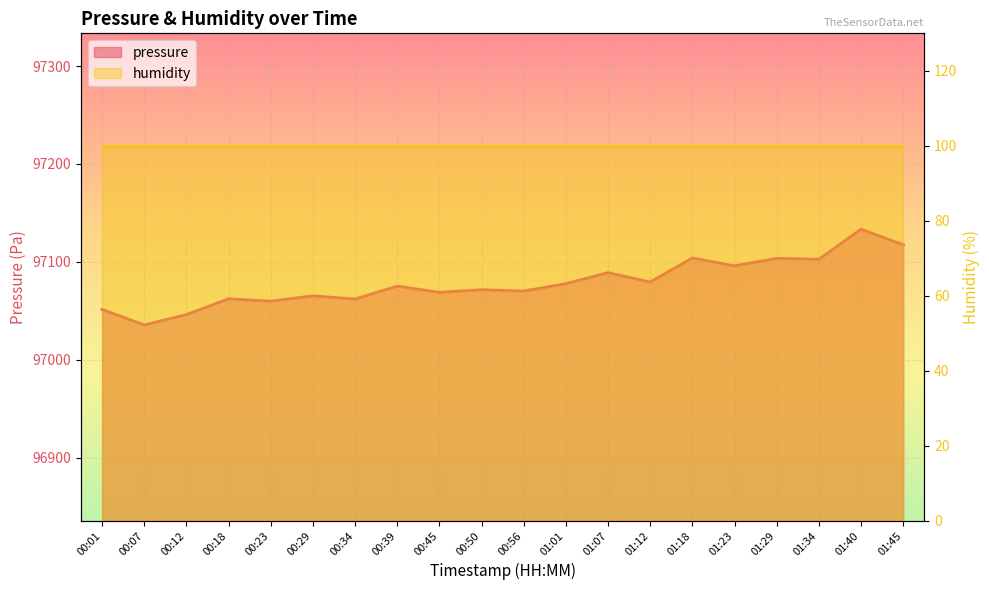

Reading left to right, extract all data points from this chart.

97051.4	97035.5	97046.1	97062.3	97059.9	97065.3	97062.0	97075.2	97068.9	97071.6	97070.2	97077.8	97089.0	97079.5	97104.0	97096.0	97103.6	97102.7	97133.5	97117.5